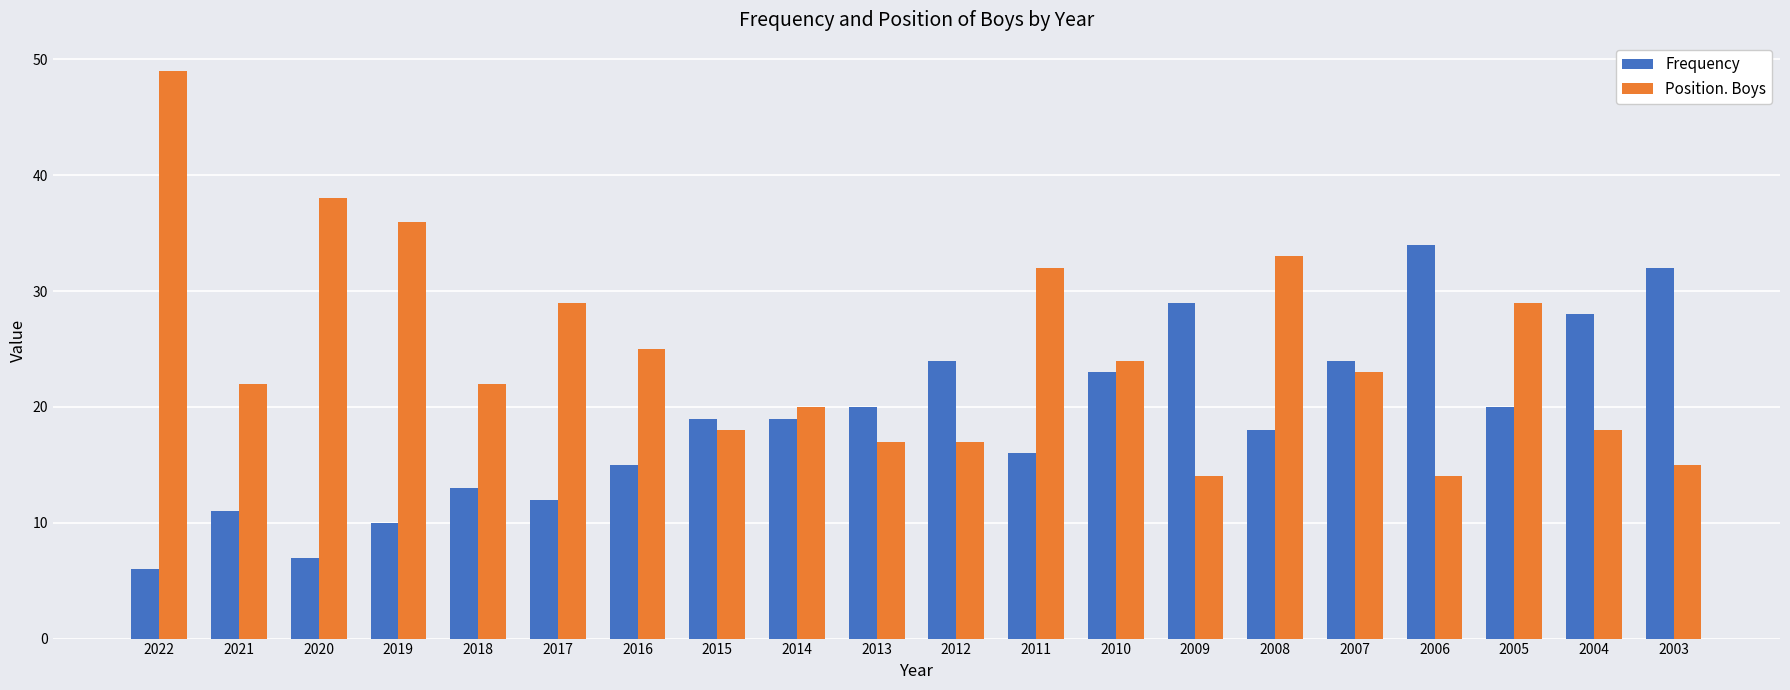

What is the sum of the Position. Boys values at 2008 and 2009?

47